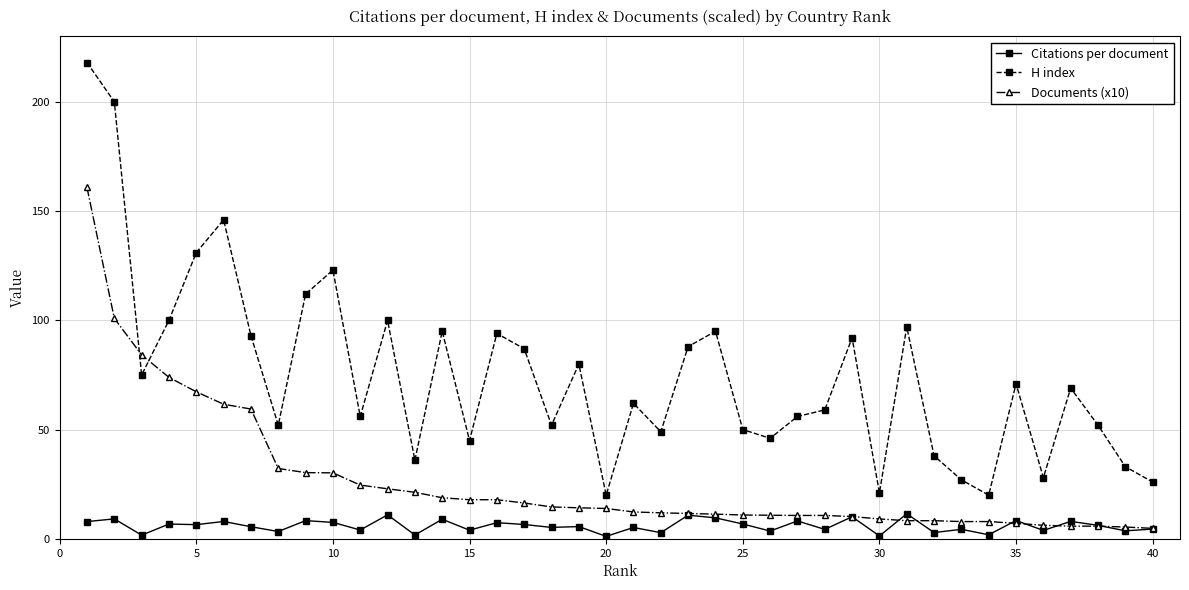

What are all the series names shown in the legend?

Citations per document, H index, Documents (x10)